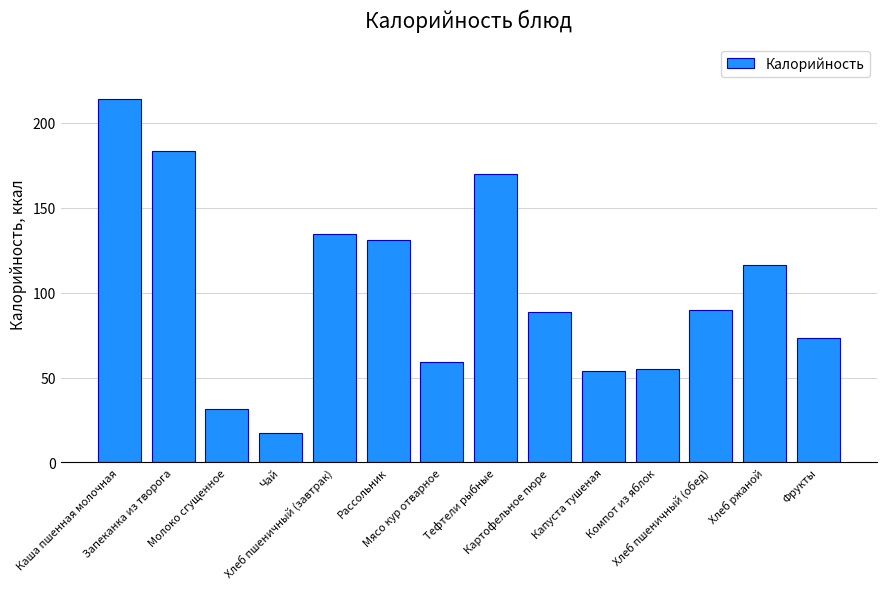

What is the label of the 5th bar from the left?

Хлеб пшеничный (завтрак)